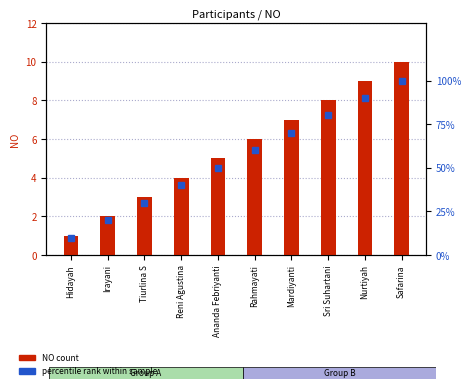

Where is NO (count) nearest to the value 5?

Ananda Febriyanti